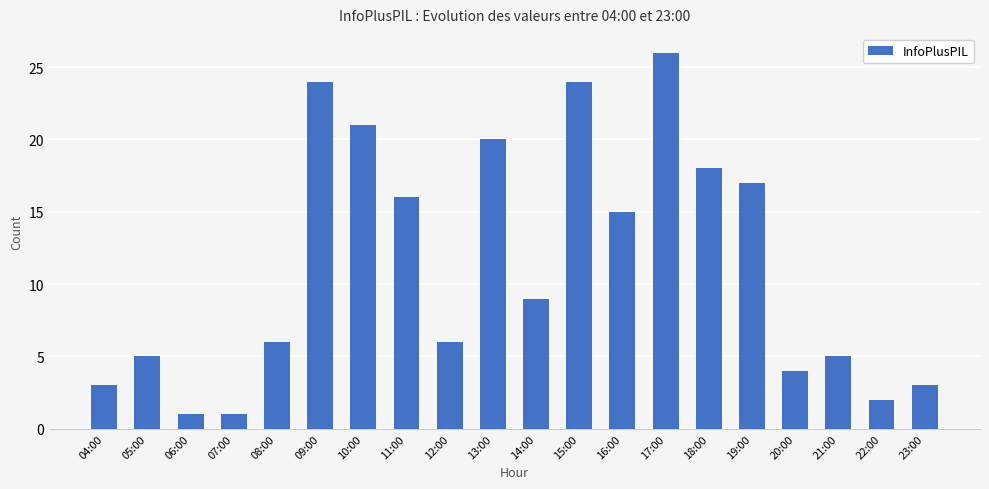

At which category does the chart reach its peak across all series?

17:00